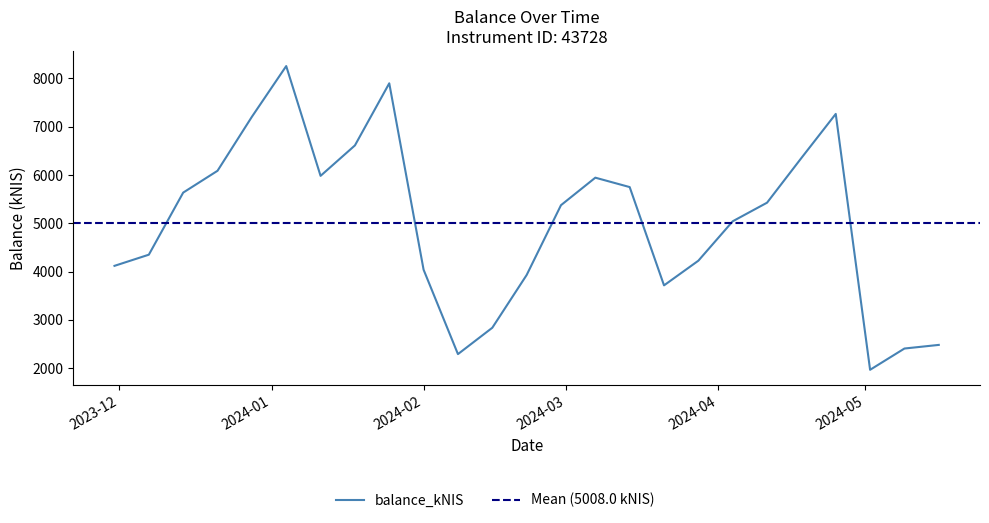

What is the difference between the maximum and minimum values?

6287.1